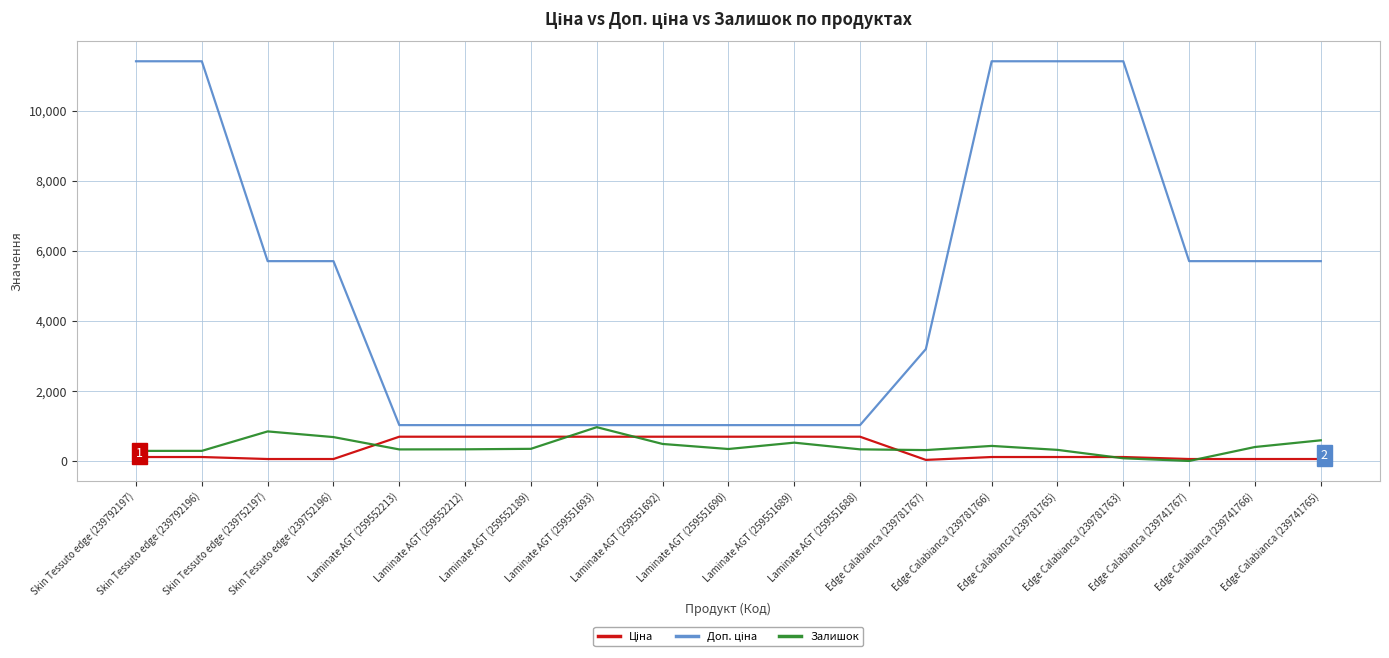

Where does the Ціна series first go above 114?

Skin Tessuto edge (239792197)